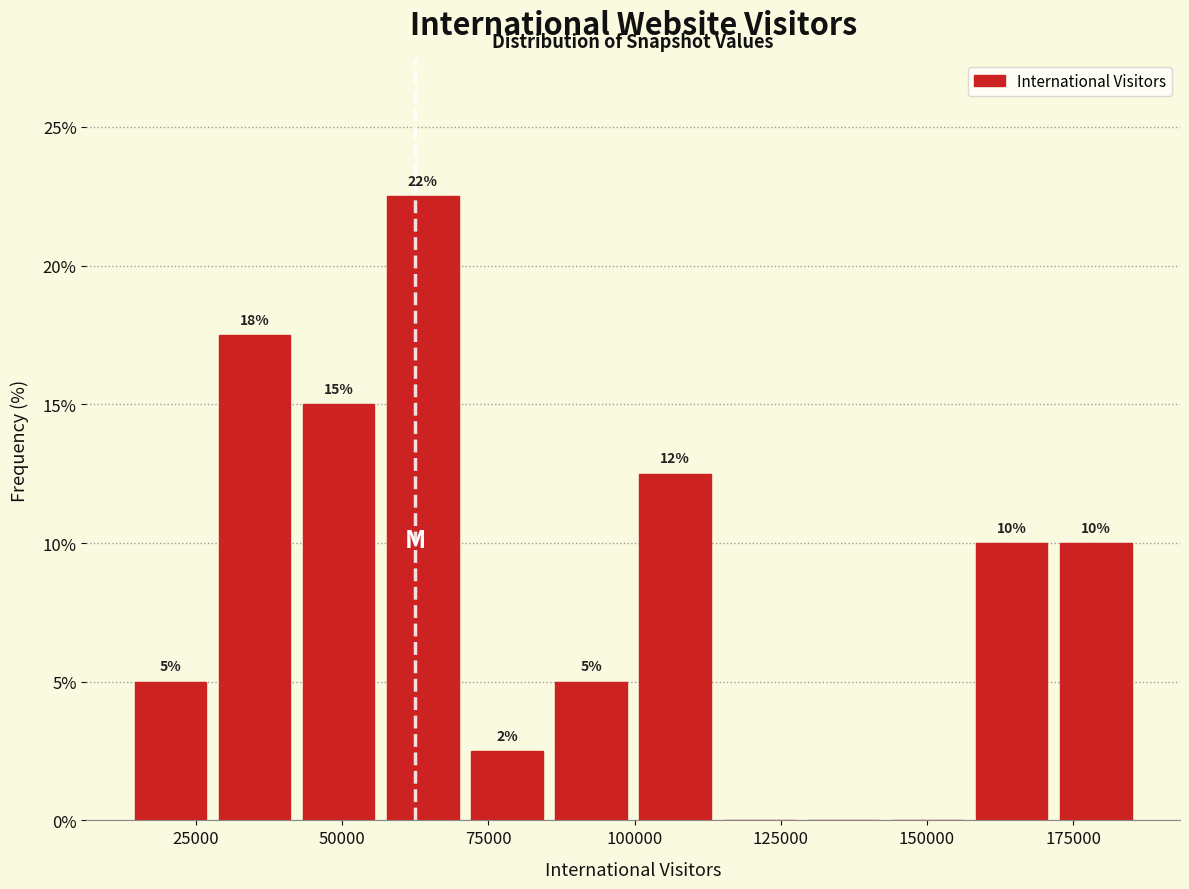

Around what value on the x-axis is the tallest bar? Give the approximate position of its centre, as read against the axis.

65000